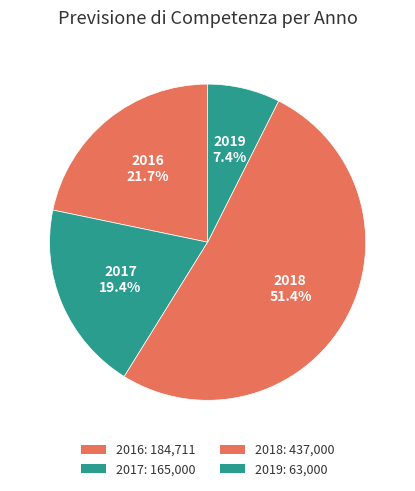

How many segments does this pie chart have?

4